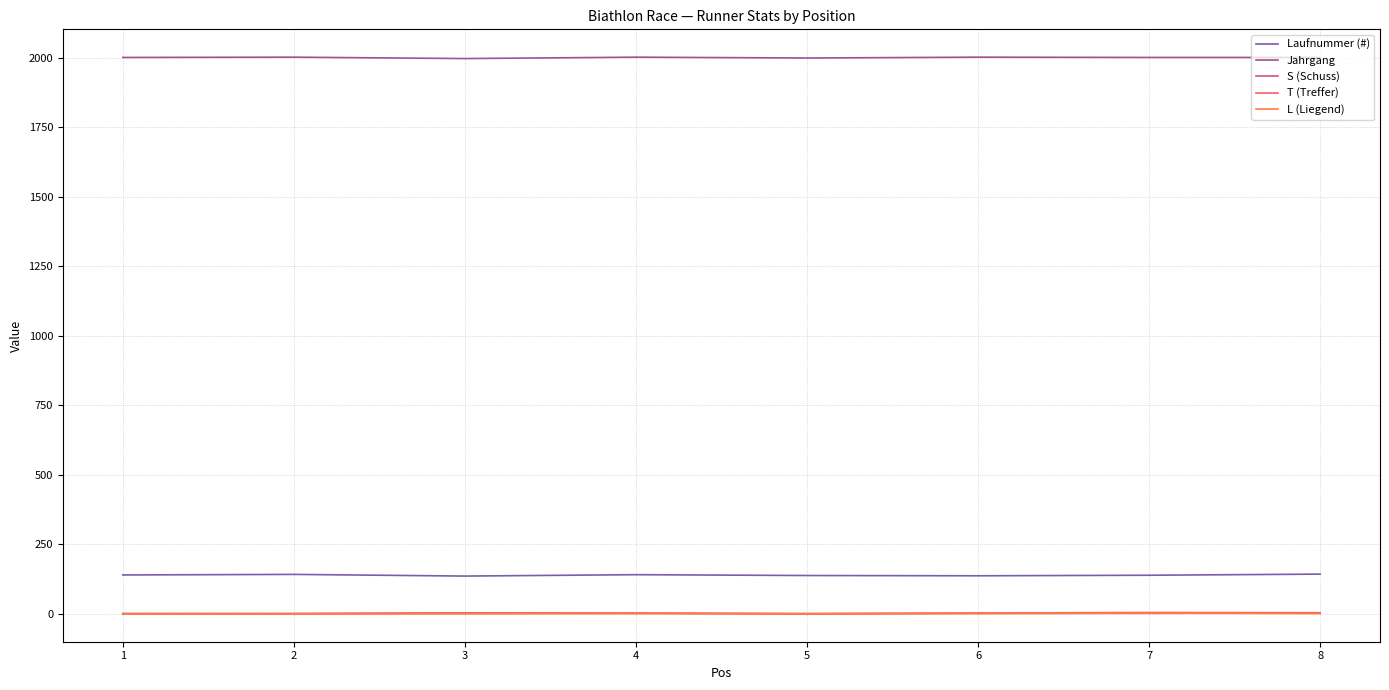

What is the maximum value for Laufnummer (#)?

143